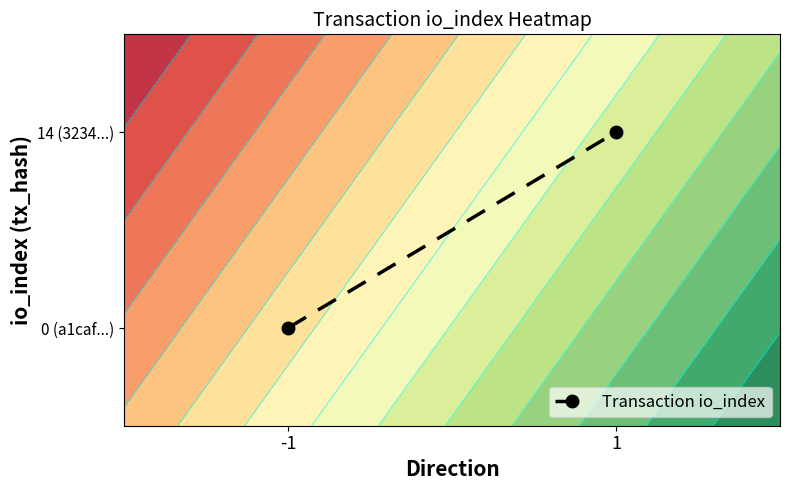

What is the sum of the values at -1 and 1?

1